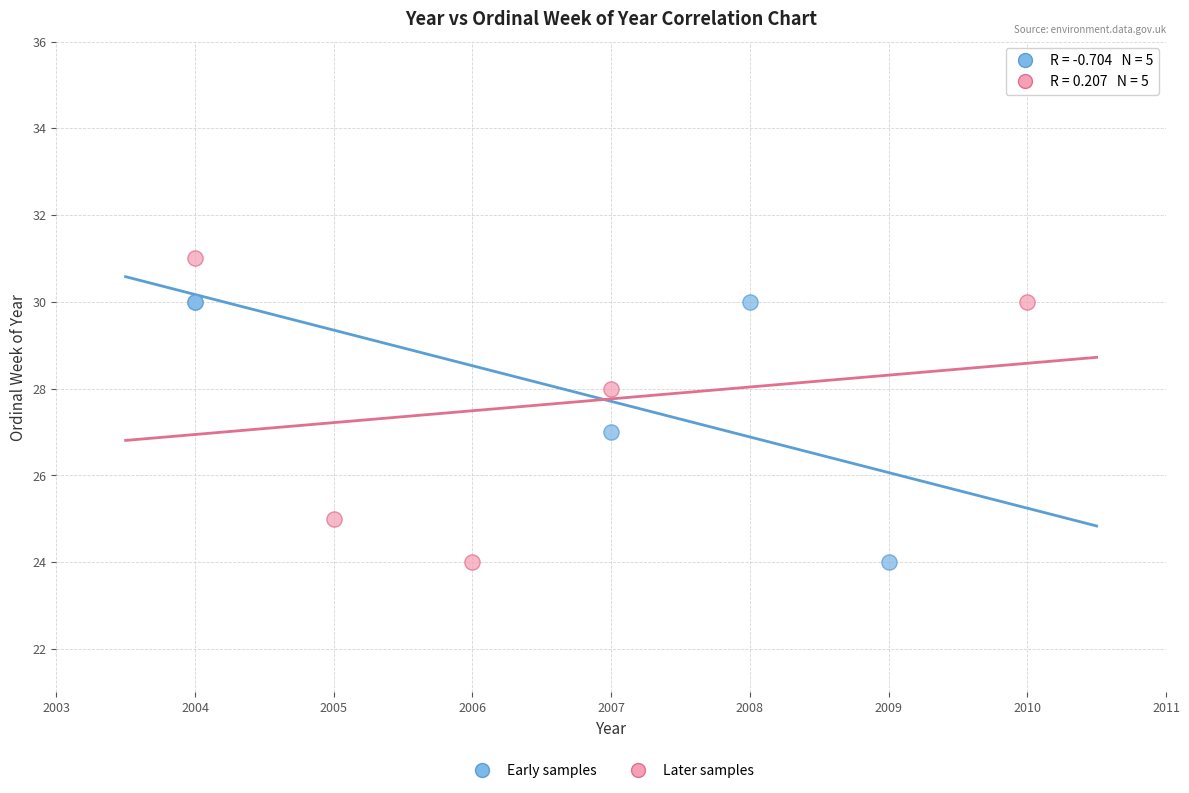

Which series reaches the maximum Y coordinate?

Later samples